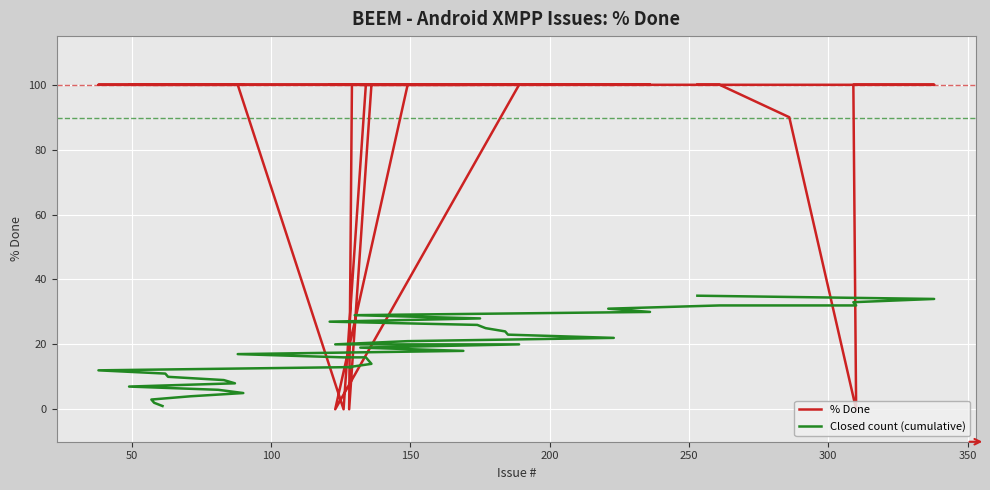

The value of % Done at 350 is 137. True or false?

False